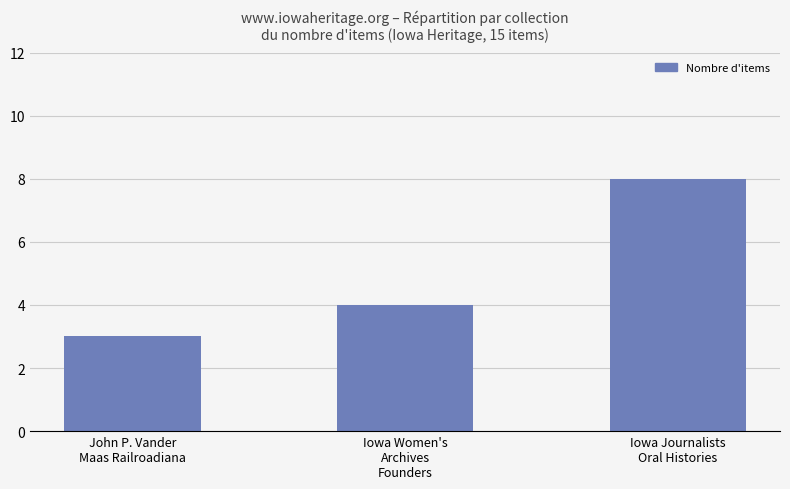

What is the sum of the values at Iowa Women's
Archives
Founders and John P. Vander
Maas Railroadiana?

7